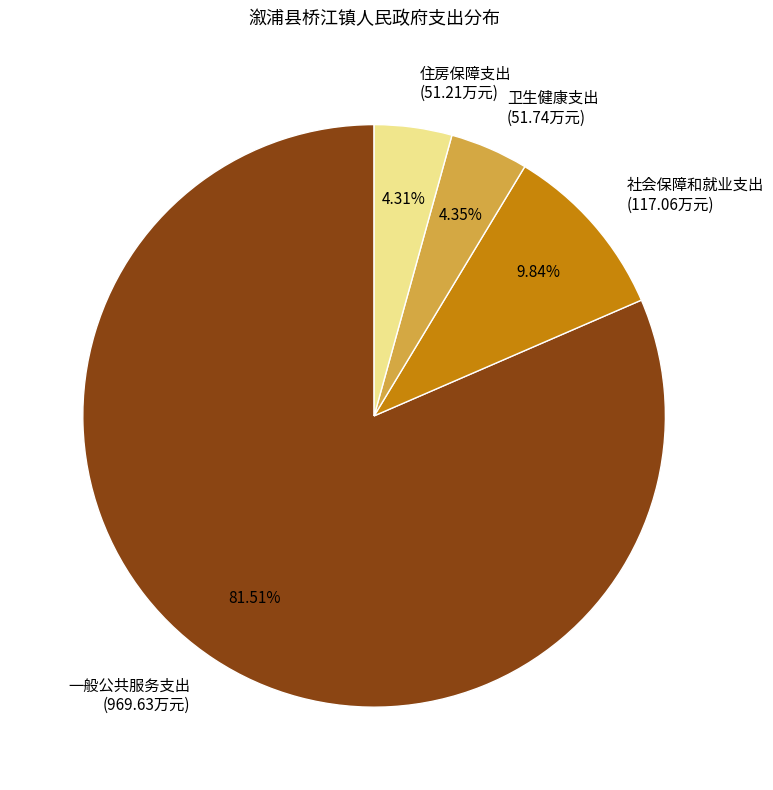

Is 社会保障和就业支出 (117.06万元) the majority of the pie?

No